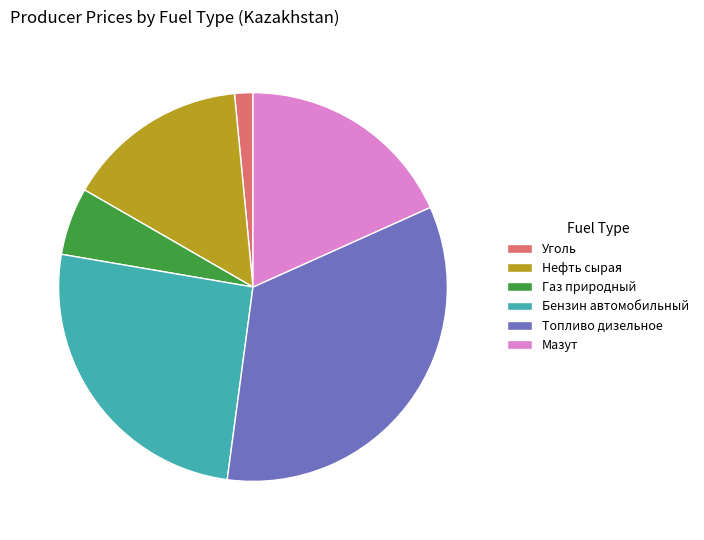

Combined, do Газ природный and Топливо дизельное account for over 50%?

No